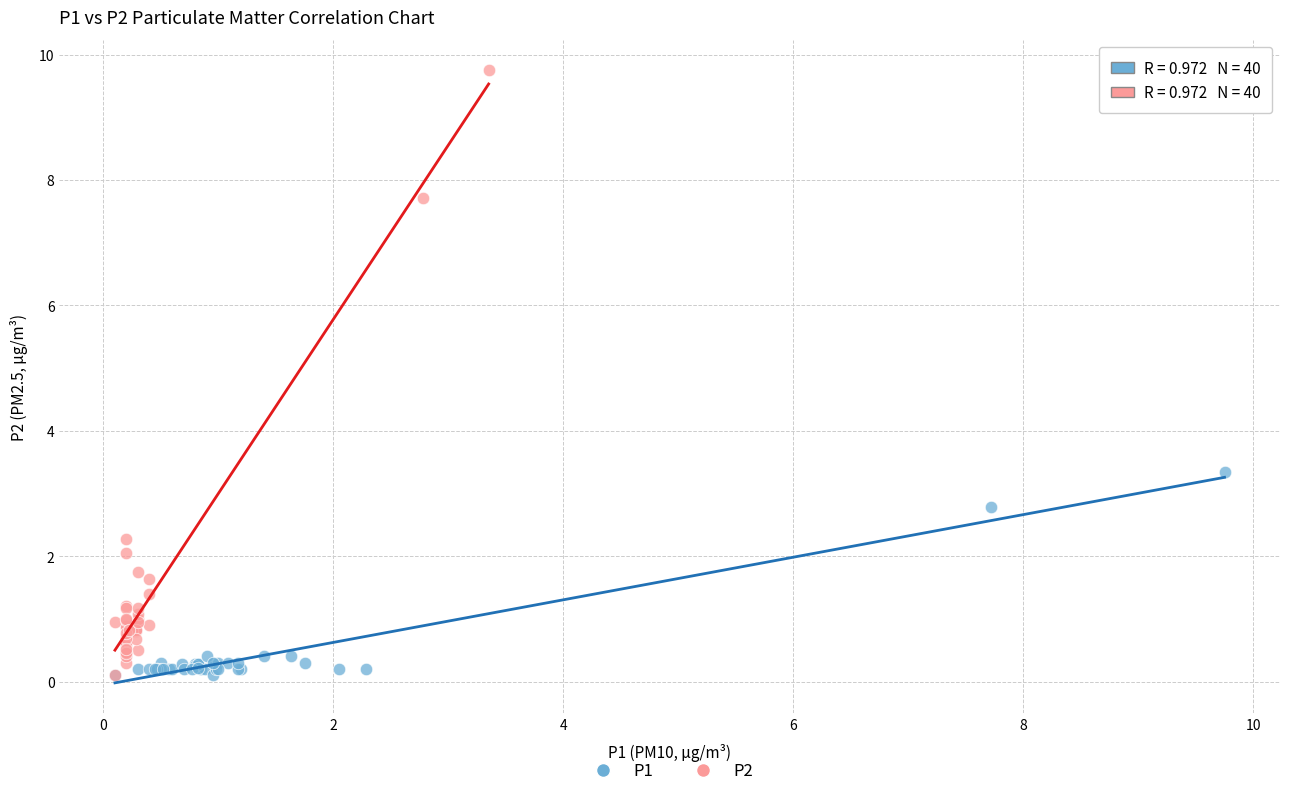

Which series has the widest spread of Y values?

P2